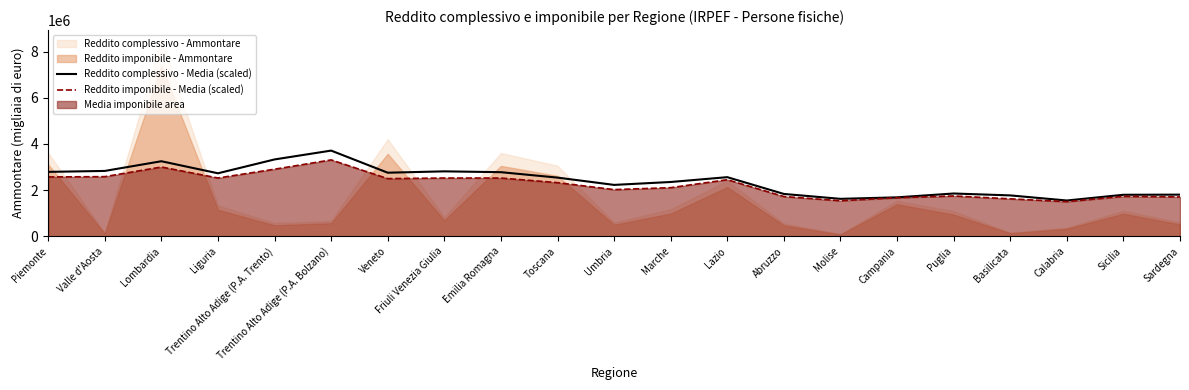

The Reddito complessivo - Media (scaled) series shows 4554918.0 at Piemonte. True or false?

False